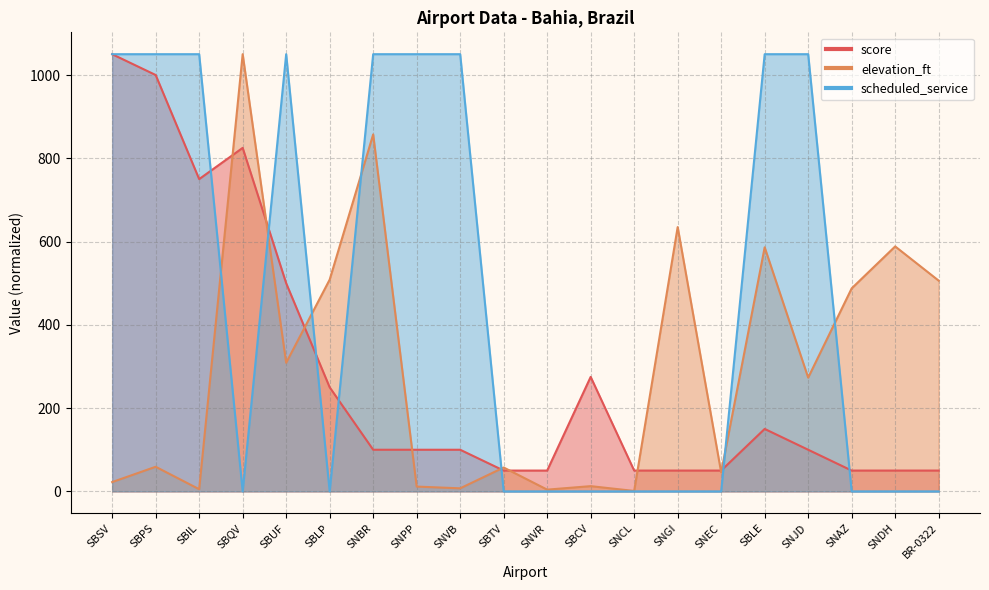

How many intersections are there between scheduled_service and elevation_ft?

7